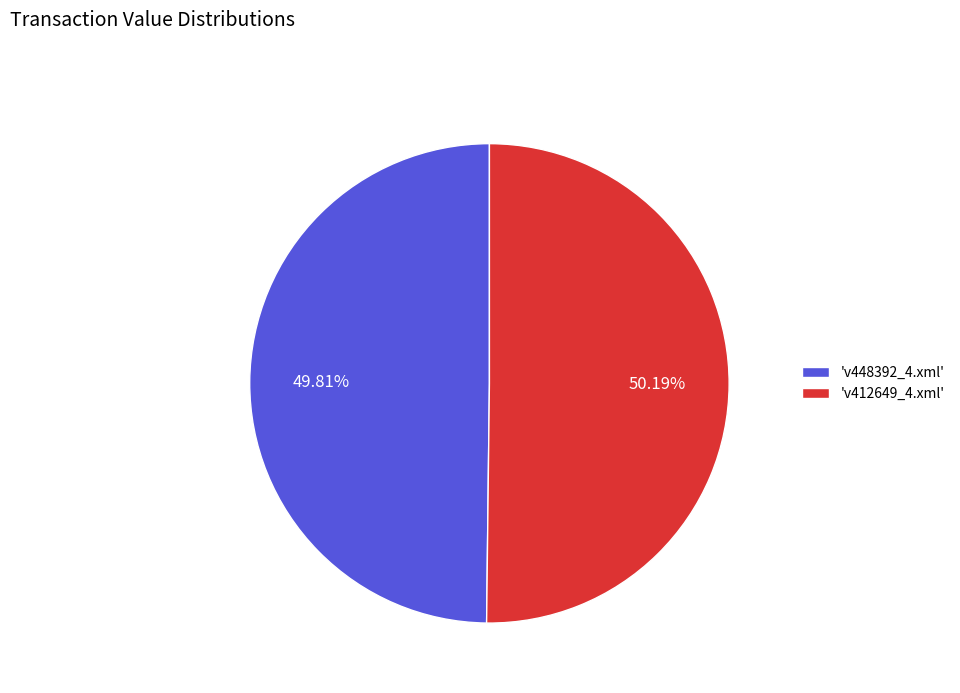

Does any single category account for the majority?

Yes